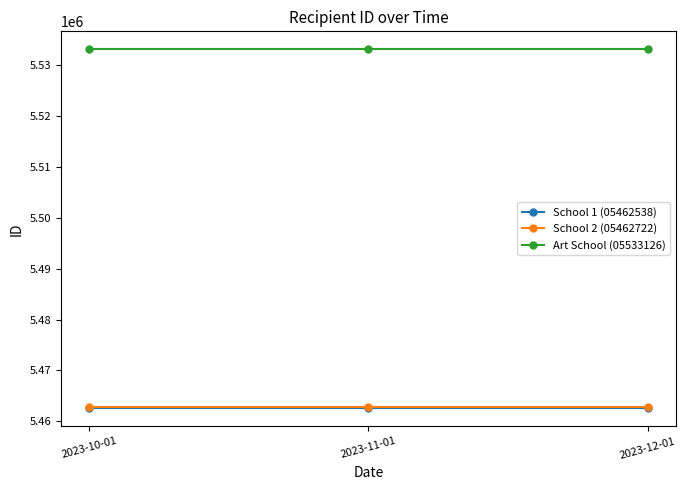

Count the number of categories in the chart.

3